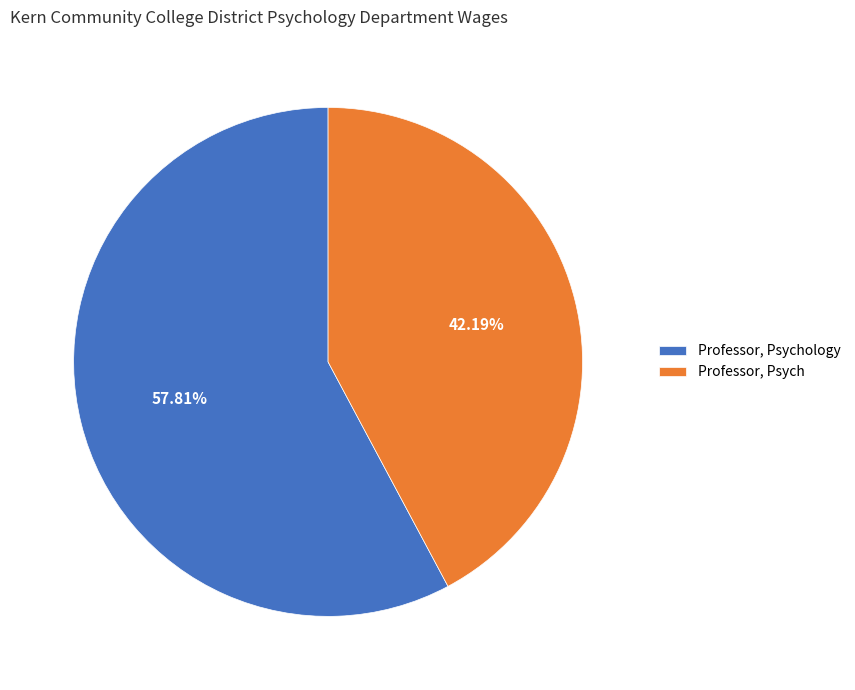

Which slice is the largest?

Professor, Psychology